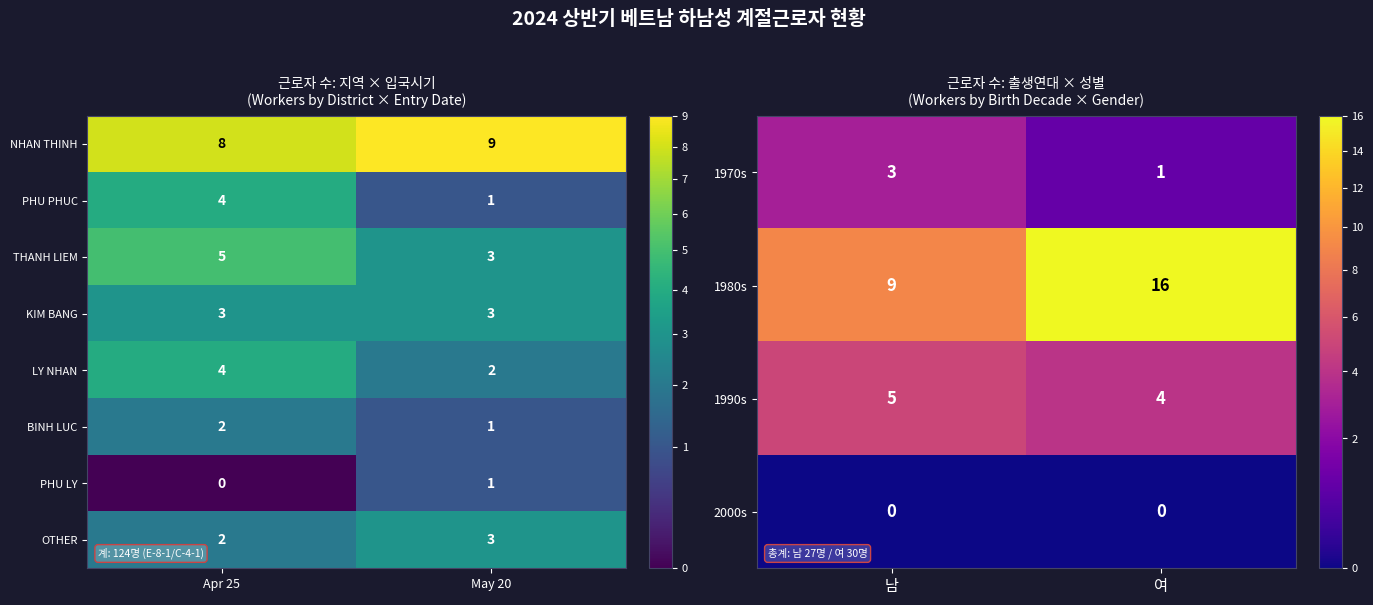

Which category has the highest value in the BINH LUC series?

Apr 25